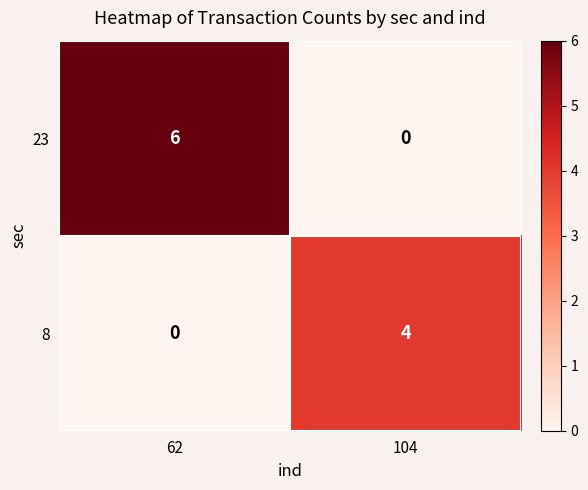

Between 62 and 104, which series saw the biggest shift?

23